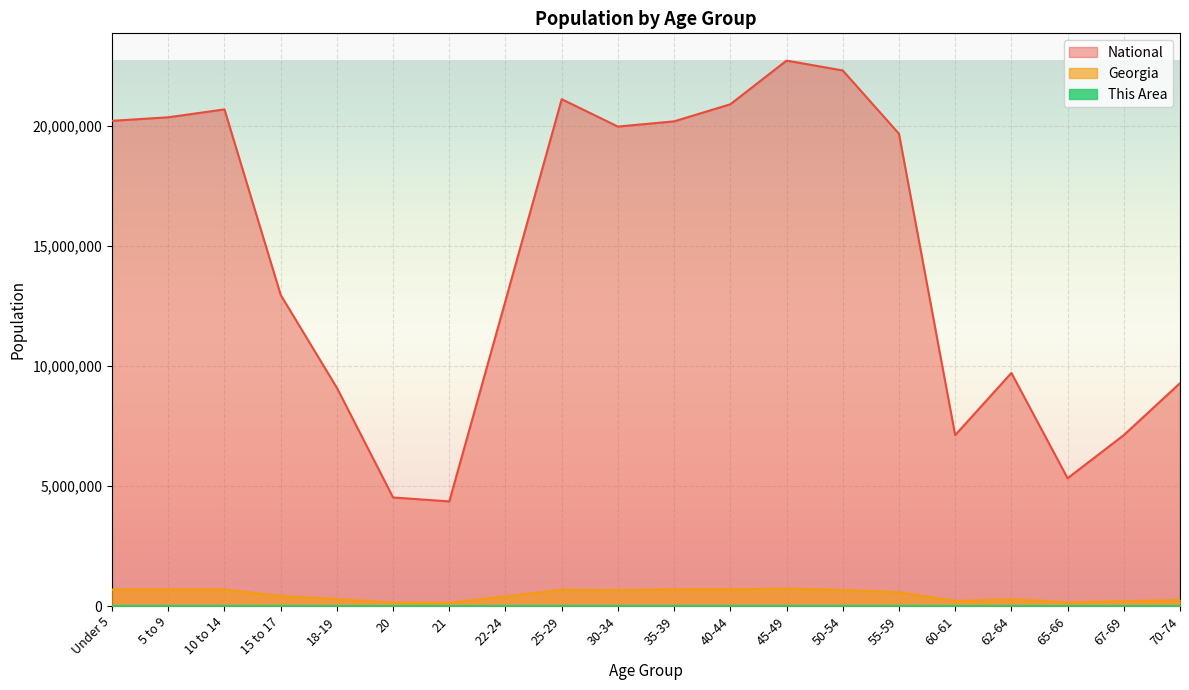

What is the average value of the National series?

14509549